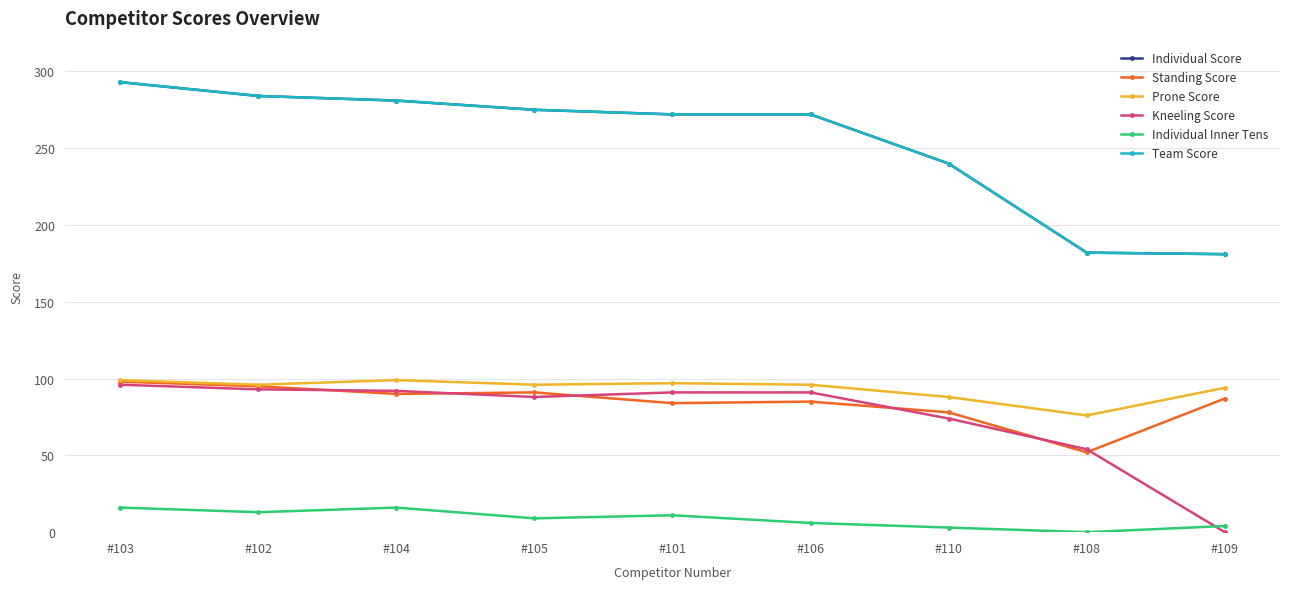

Is this an area chart (filled region under the line)?

No